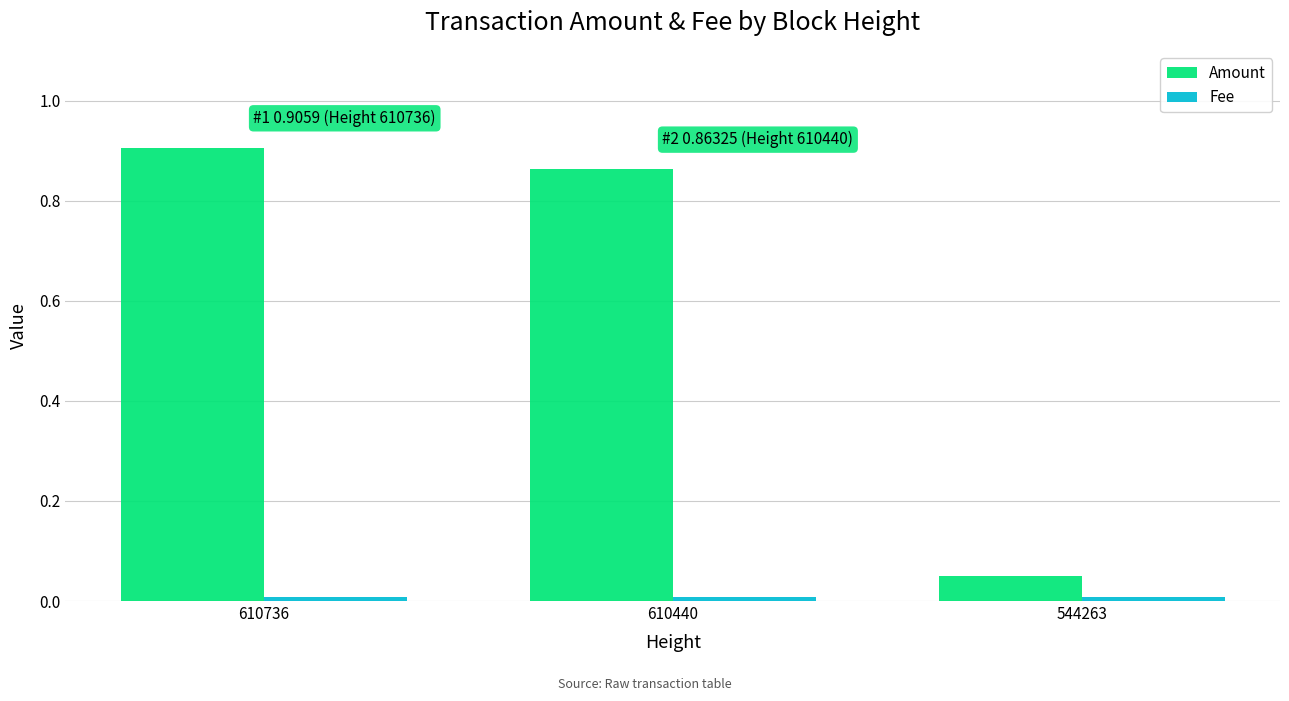

Does the chart contain stacked bars?

No